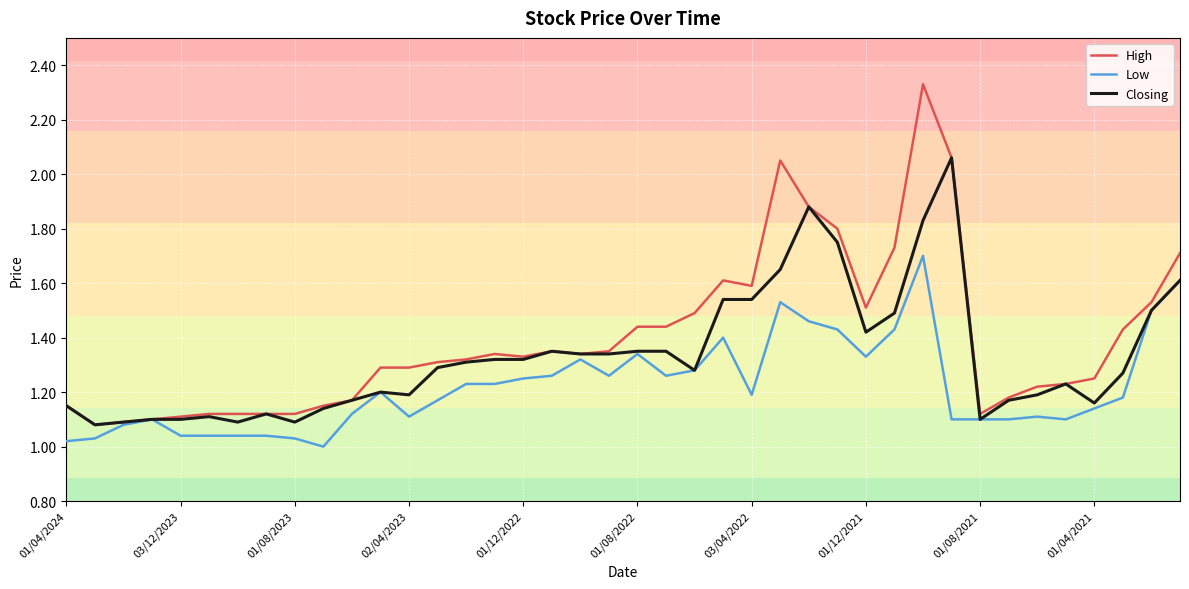

Which series has the widest spread of values?

High